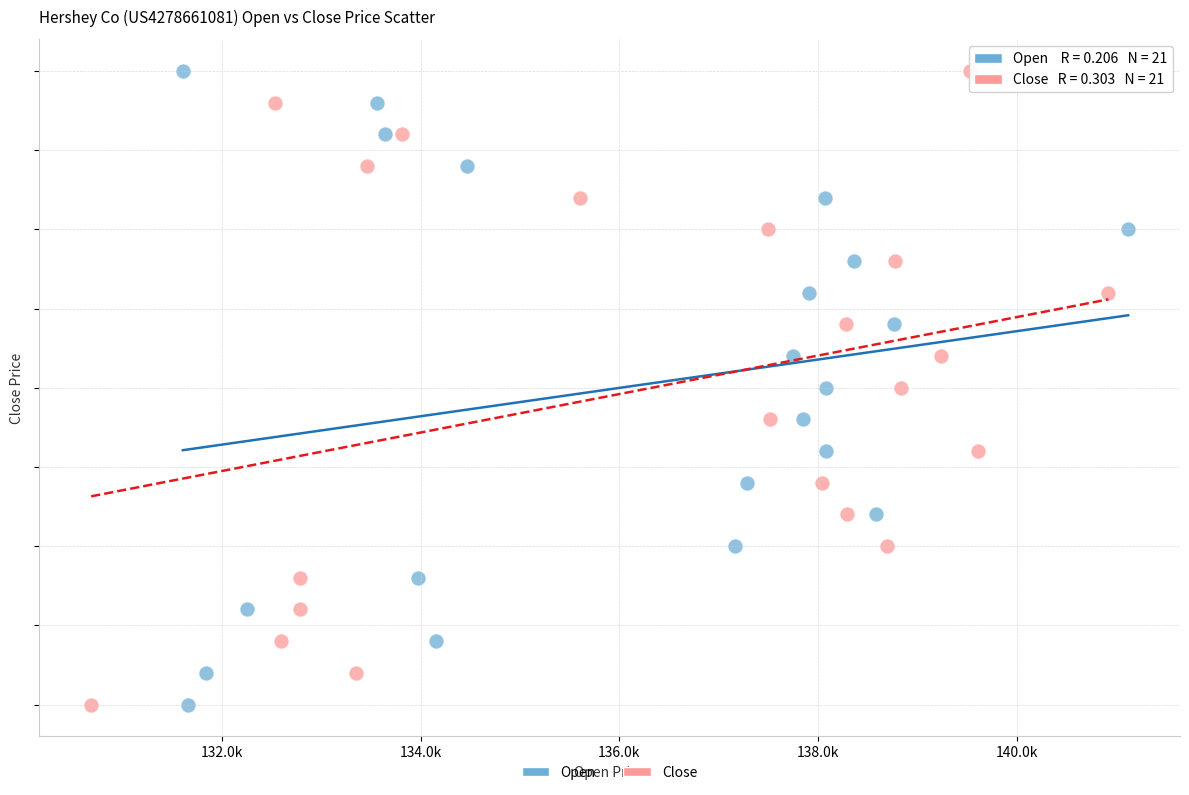

What are all the series names shown in the legend?

Open, Close